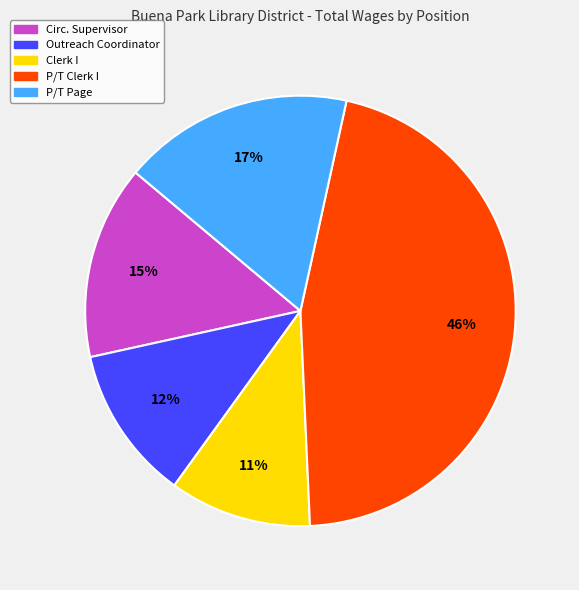

How many segments does this pie chart have?

5